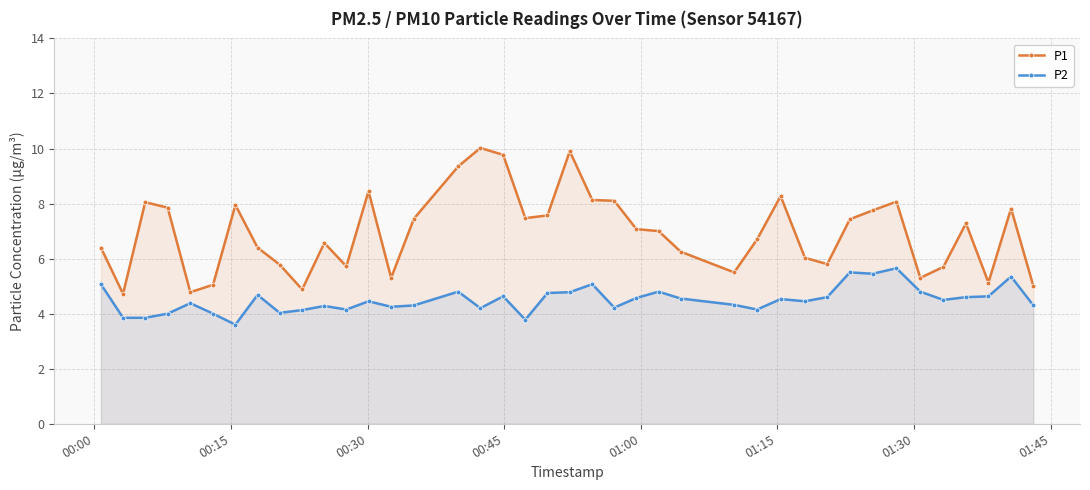

List the series in order of their peak value, lowest first.

P2, P1